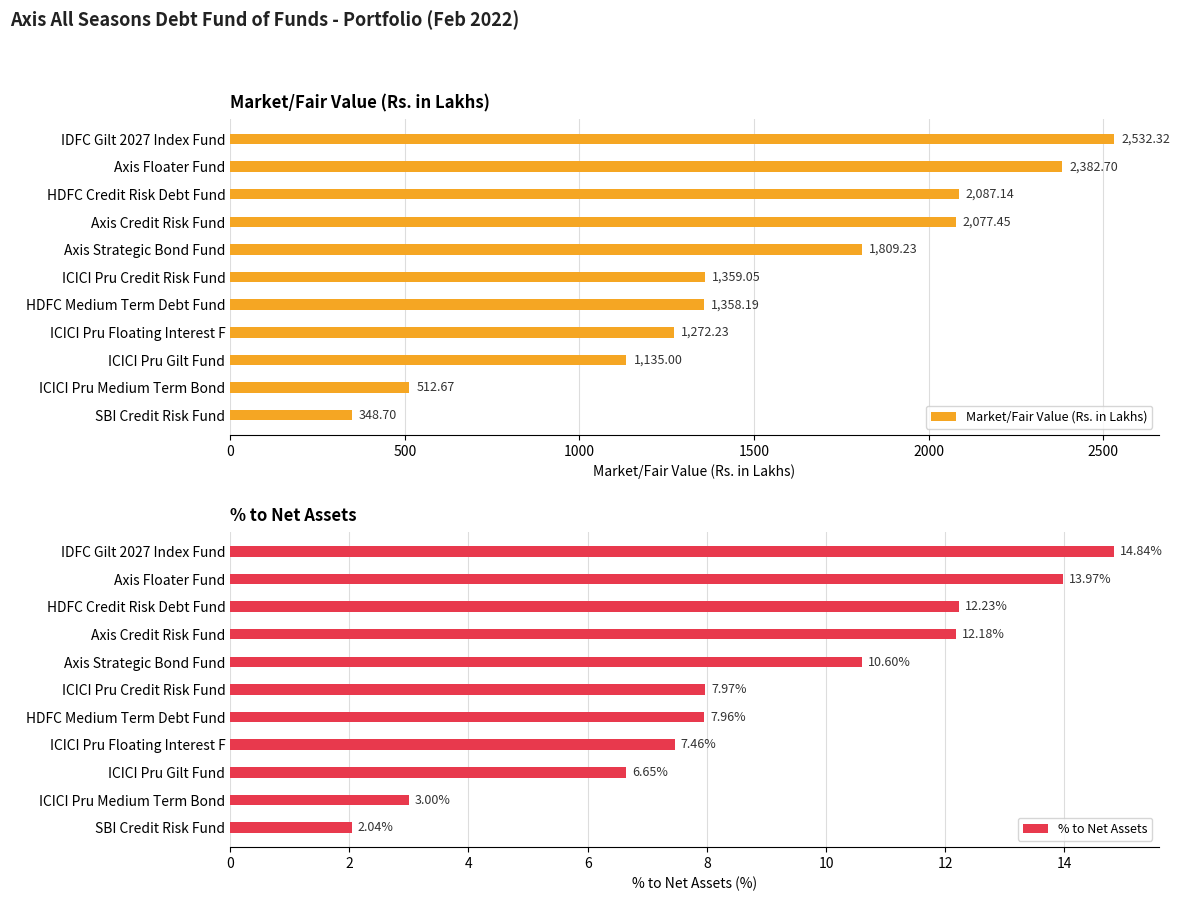

List the labels in order of Market/Fair Value (Rs. in Lakhs) value, smallest first.

SBI Credit Risk Fund, ICICI Pru Medium Term Bond, ICICI Pru Gilt Fund, ICICI Pru Floating Interest F, HDFC Medium Term Debt Fund, ICICI Pru Credit Risk Fund, Axis Strategic Bond Fund, Axis Credit Risk Fund, HDFC Credit Risk Debt Fund, Axis Floater Fund, IDFC Gilt 2027 Index Fund